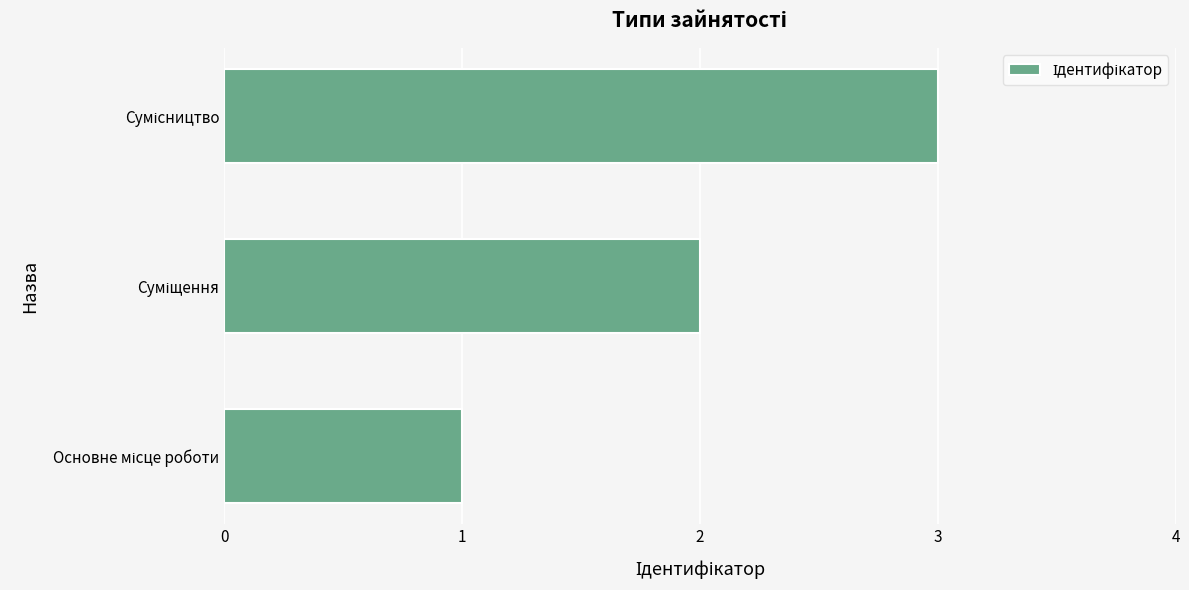

What is the minimum value shown in the chart?

1